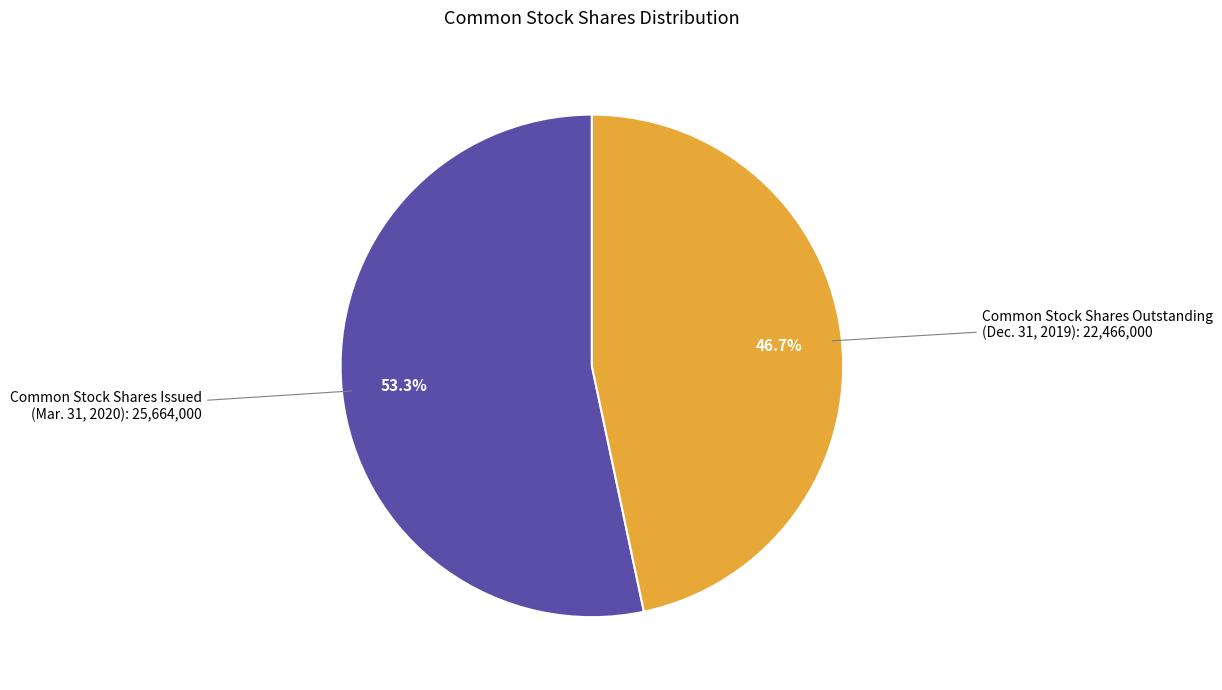

Does any single category account for the majority?

Yes